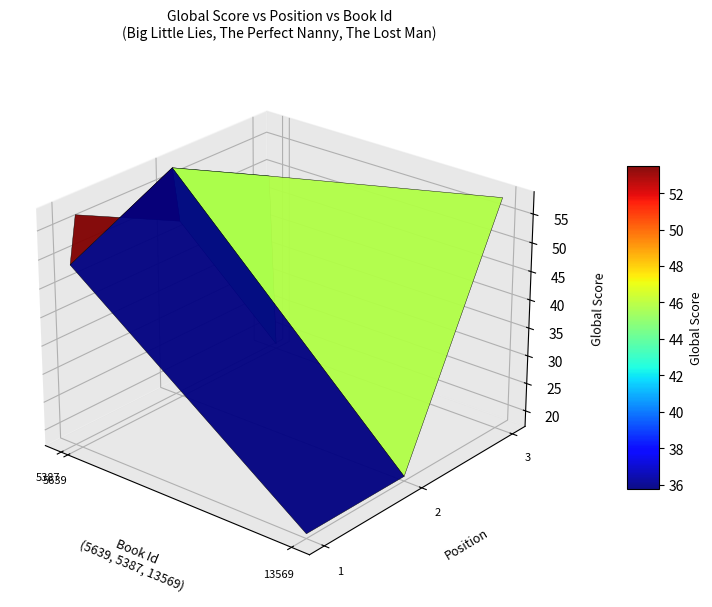

At which label does The Perfect Nanny first exceed 49?

2